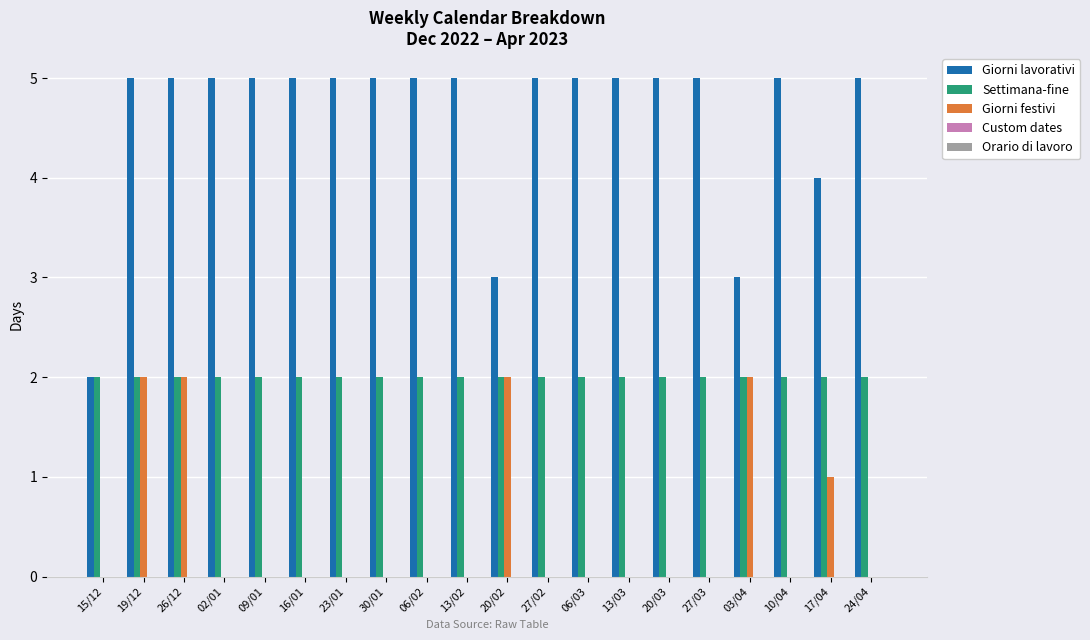

How many series are shown in this chart?

3